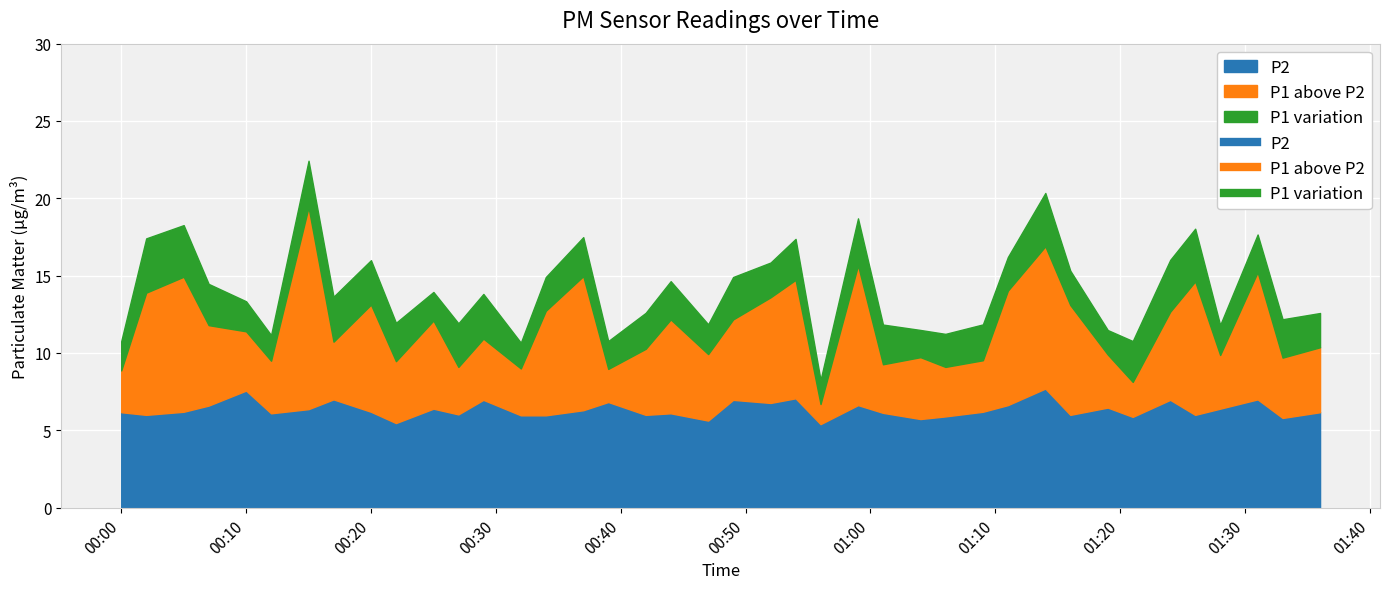

What is the smallest value displayed?

5.4